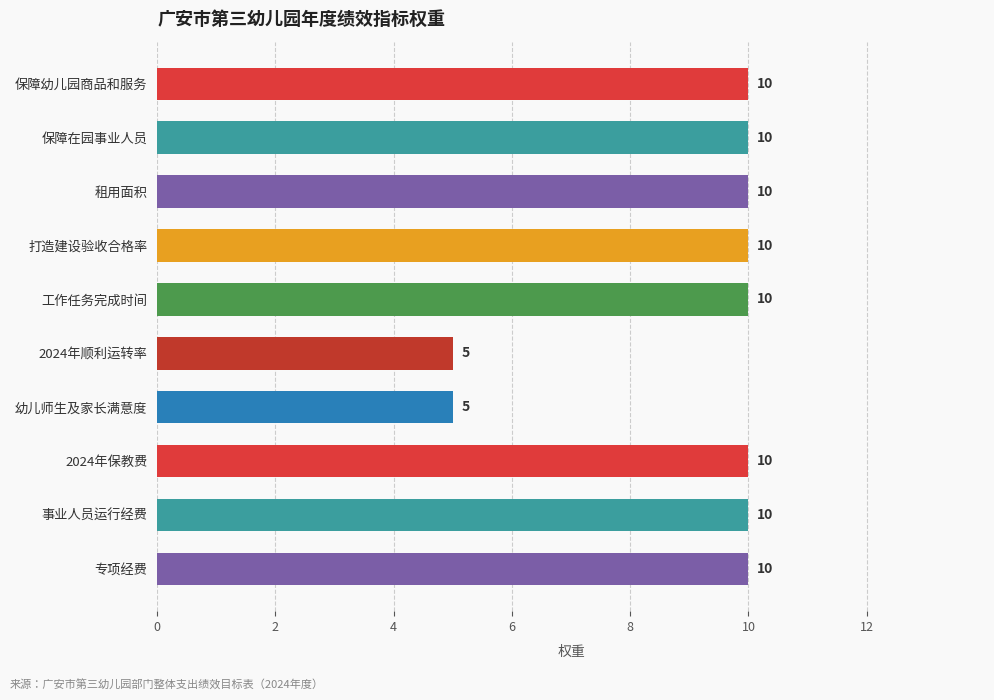

Count the values in the range 10 to 11.

8